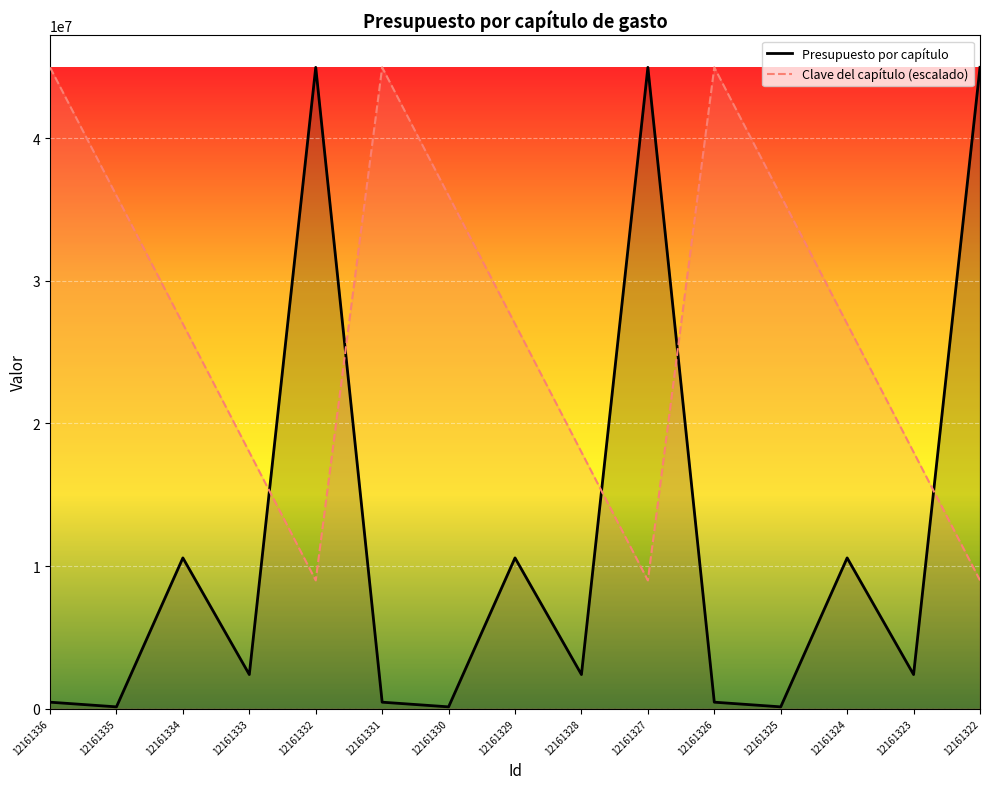

Is it true that Clave del capítulo (escalado) equals 26987564.3 at 12161324?

True